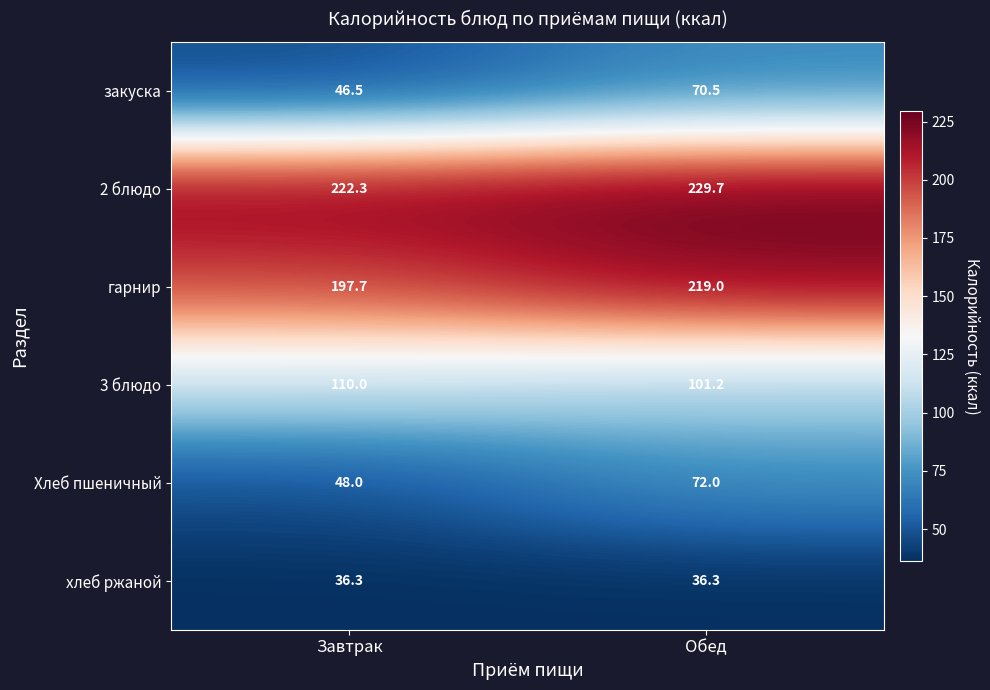

The value of закуска at Обед is 70.5. True or false?

True